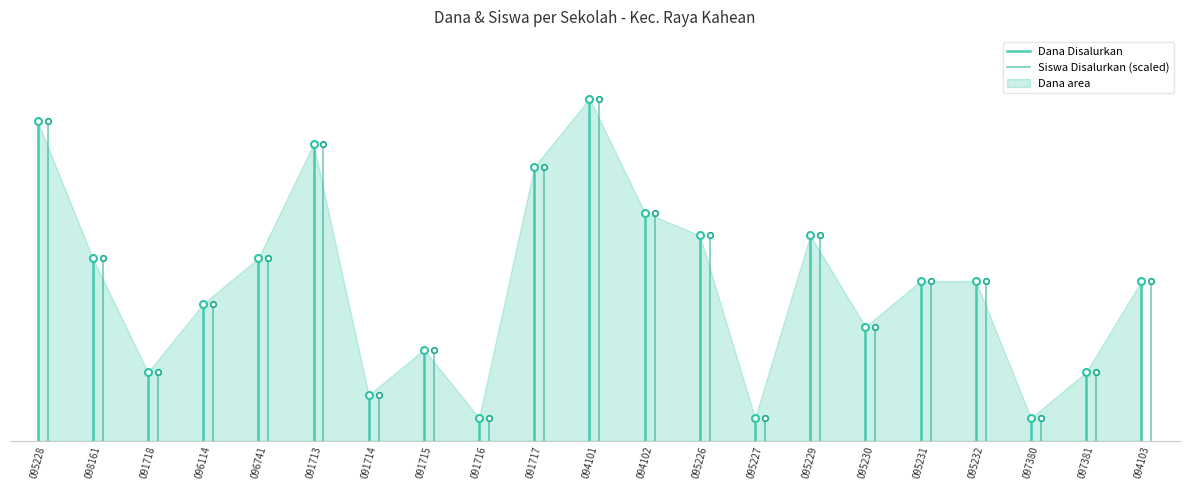

What is the difference between the Siswa Disalurkan (scaled) values at 095228 and 098161?

3150000